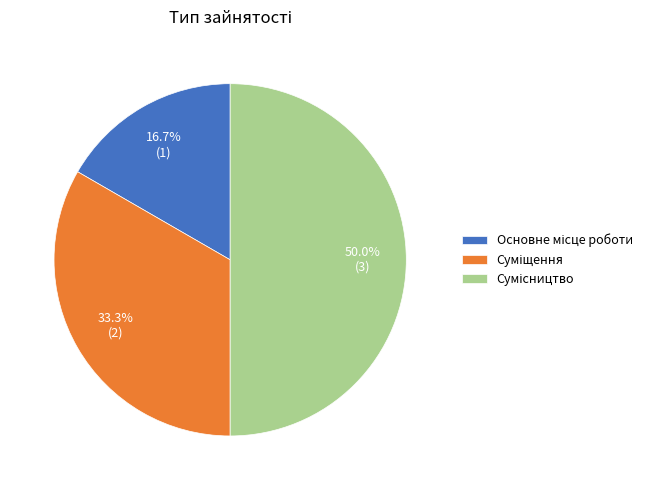

How many slices are in this pie chart?

3